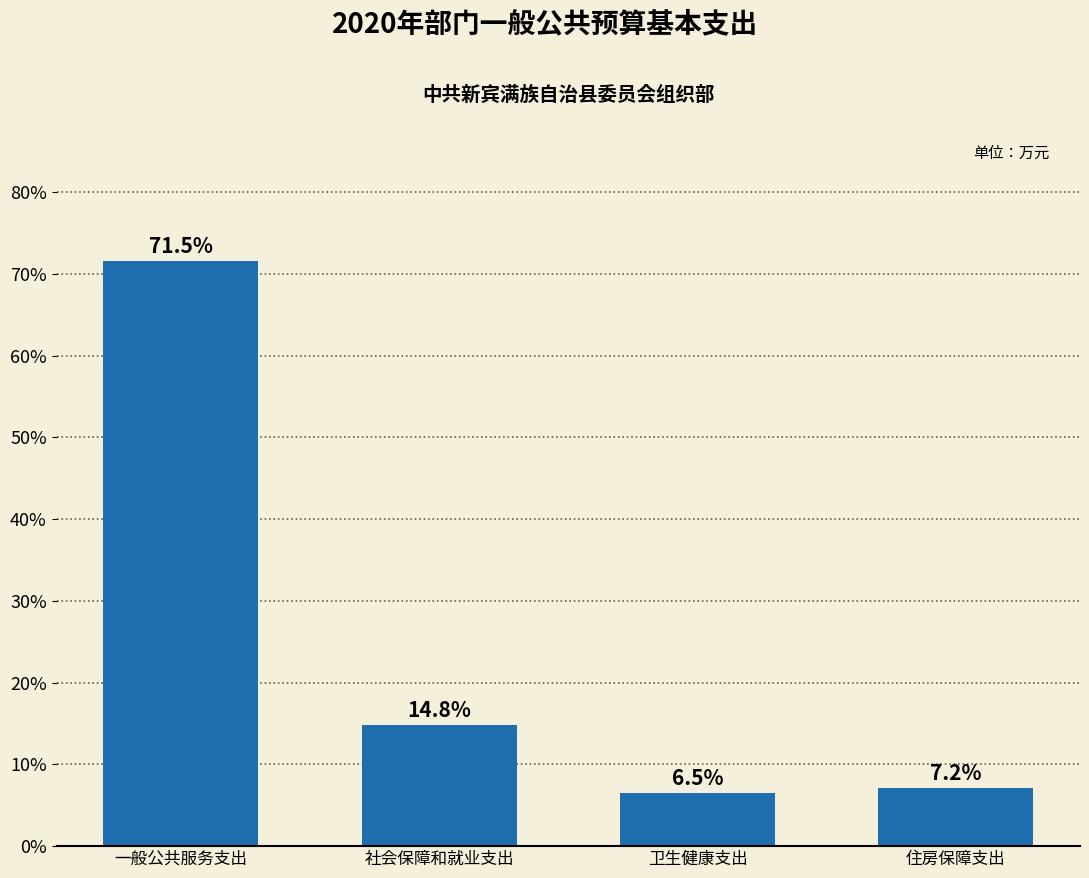

Reading left to right, transcribe all the data shown in this chart.

一般公共服务支出=71.5	社会保障和就业支出=14.8	卫生健康支出=6.5	住房保障支出=7.2